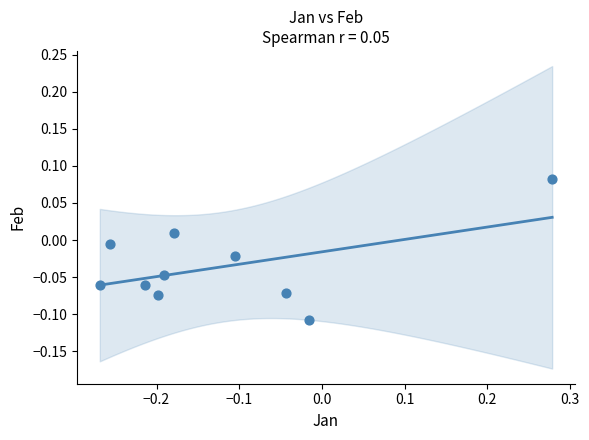

What is the range of X values (max minus min)?

0.5